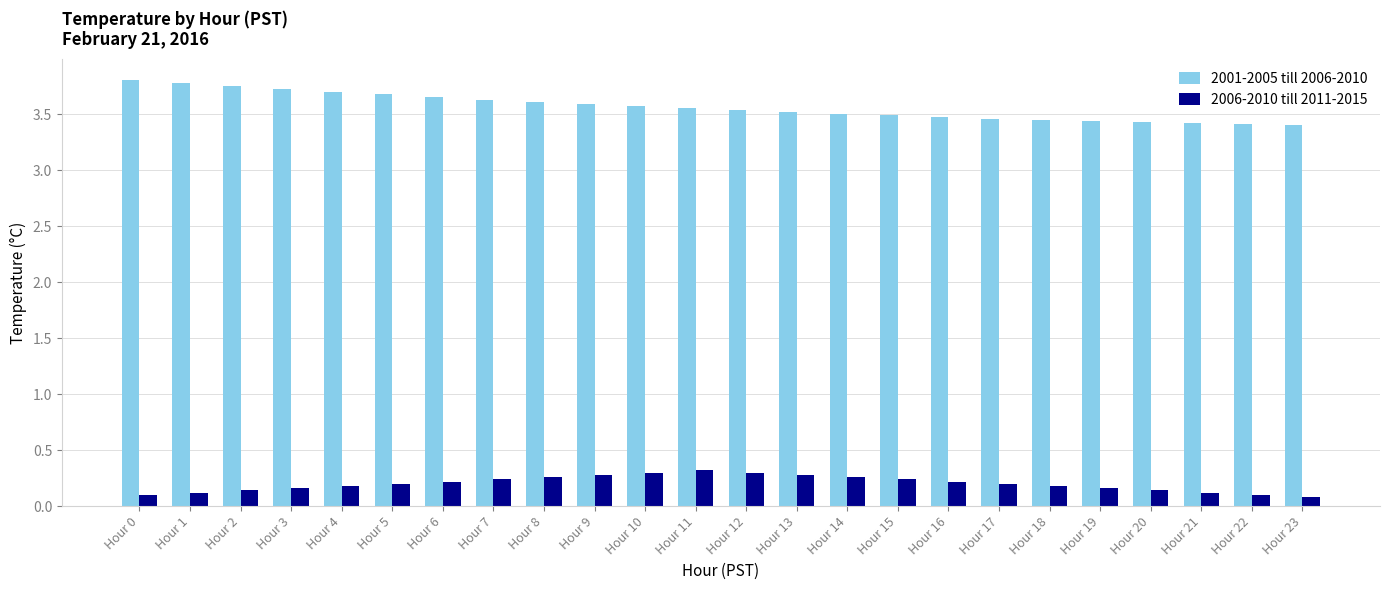

Between Hour 3 and Hour 22, which series saw the biggest shift?

2001-2005 till 2006-2010